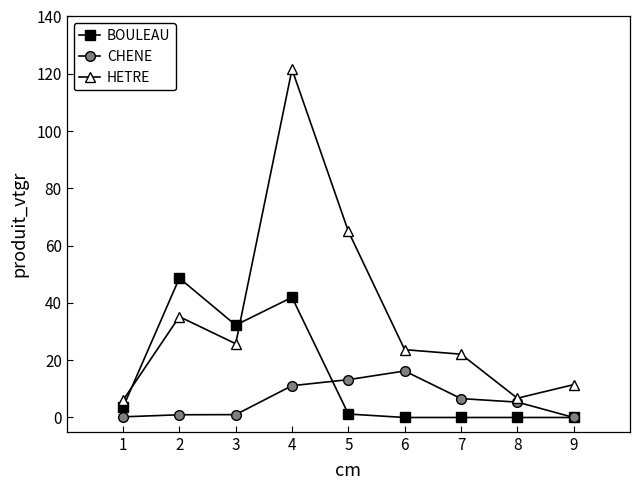

At which category does HETRE reach its first local valley?

3